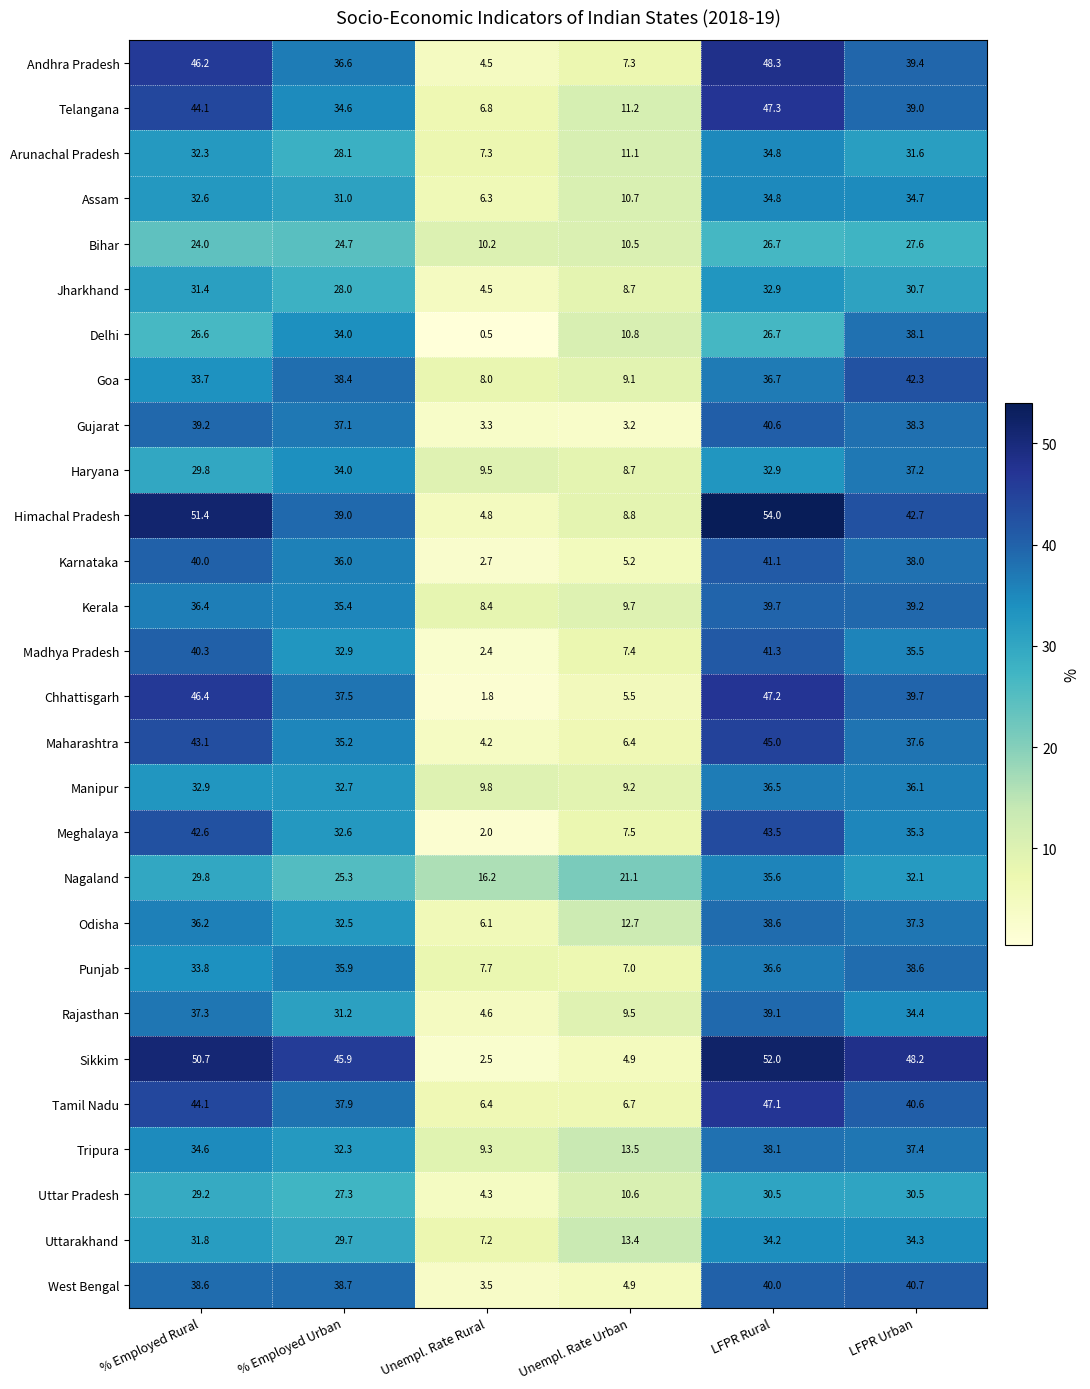

What is the total value across all series at % Employed Urban?

944.5